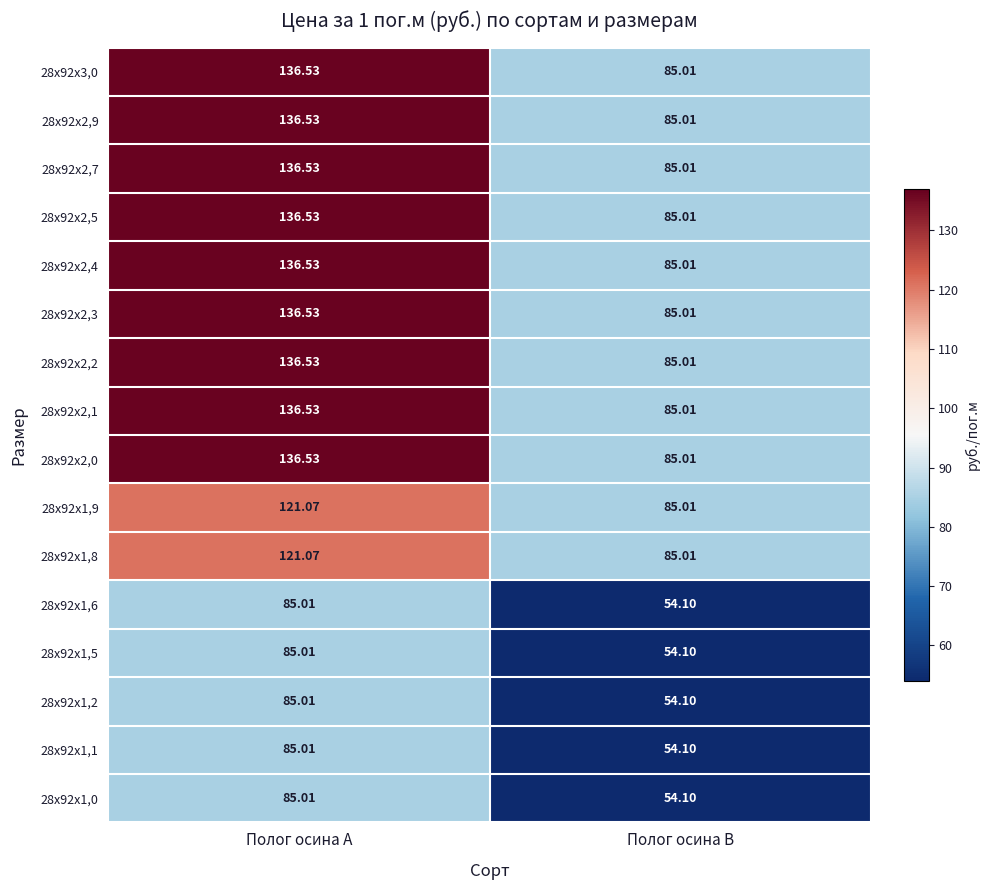

What is the spread (max minus min) of values at Полог осина А?

51.5